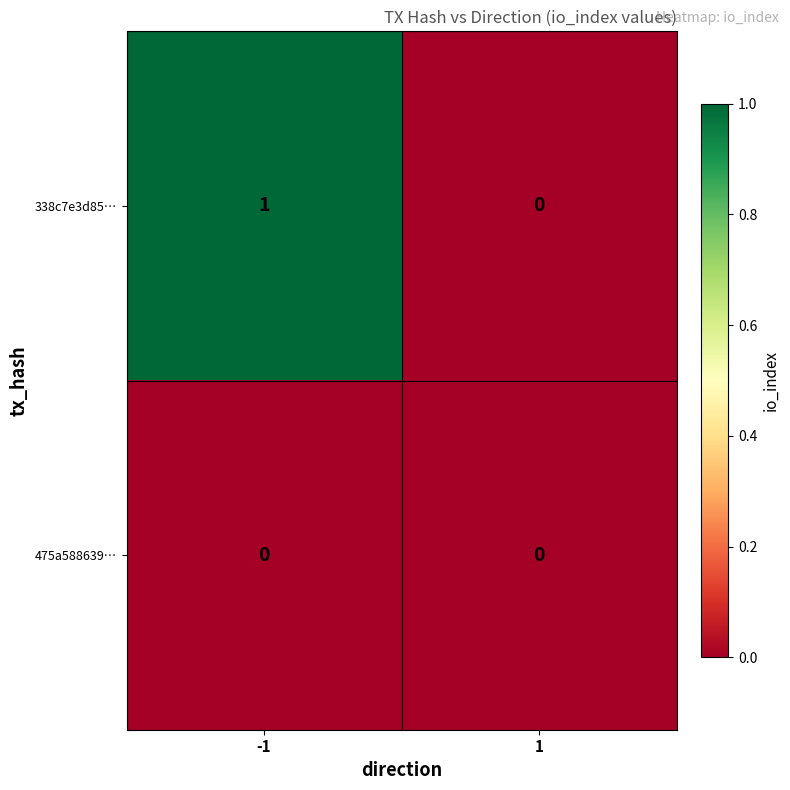

Reading left to right, what are all the values shown in this chart?

338c7e3d85…: -1=1	1=0
475a588639…: -1=0	1=0